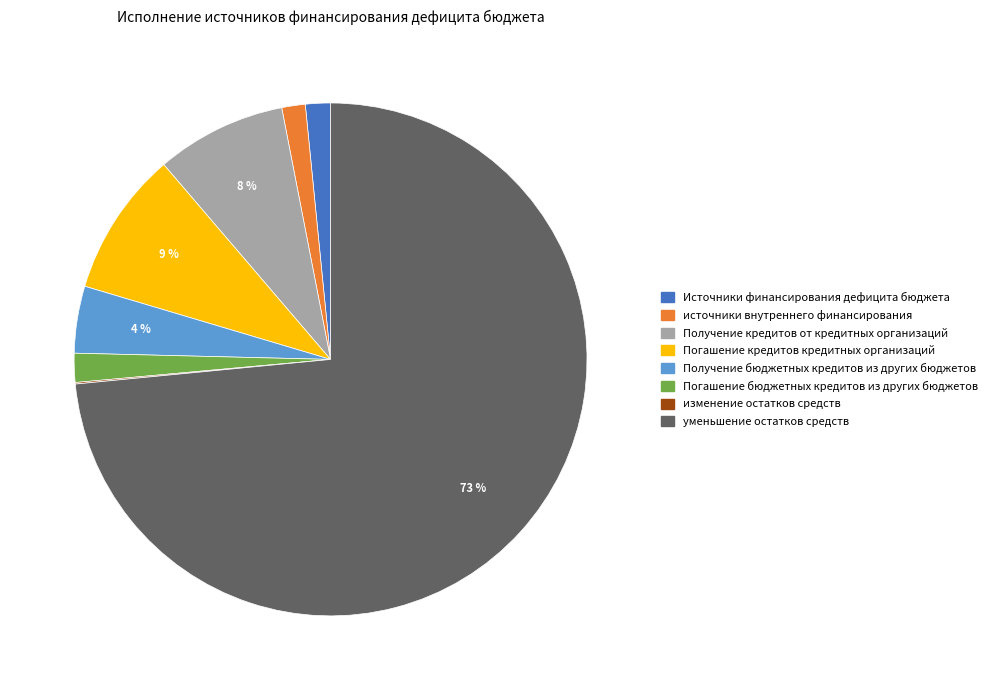

Does any single category account for the majority?

Yes